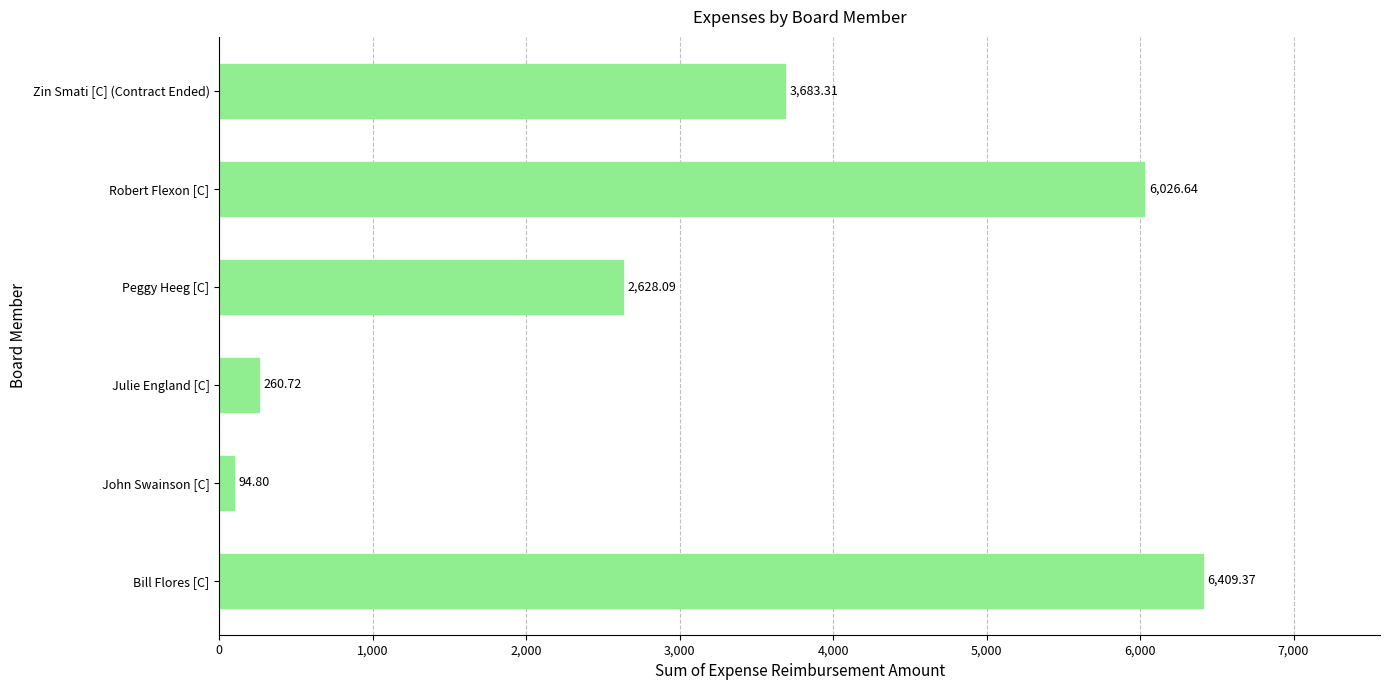

What is the change in value from John Swainson [C] to Peggy Heeg [C]?

+2533.3